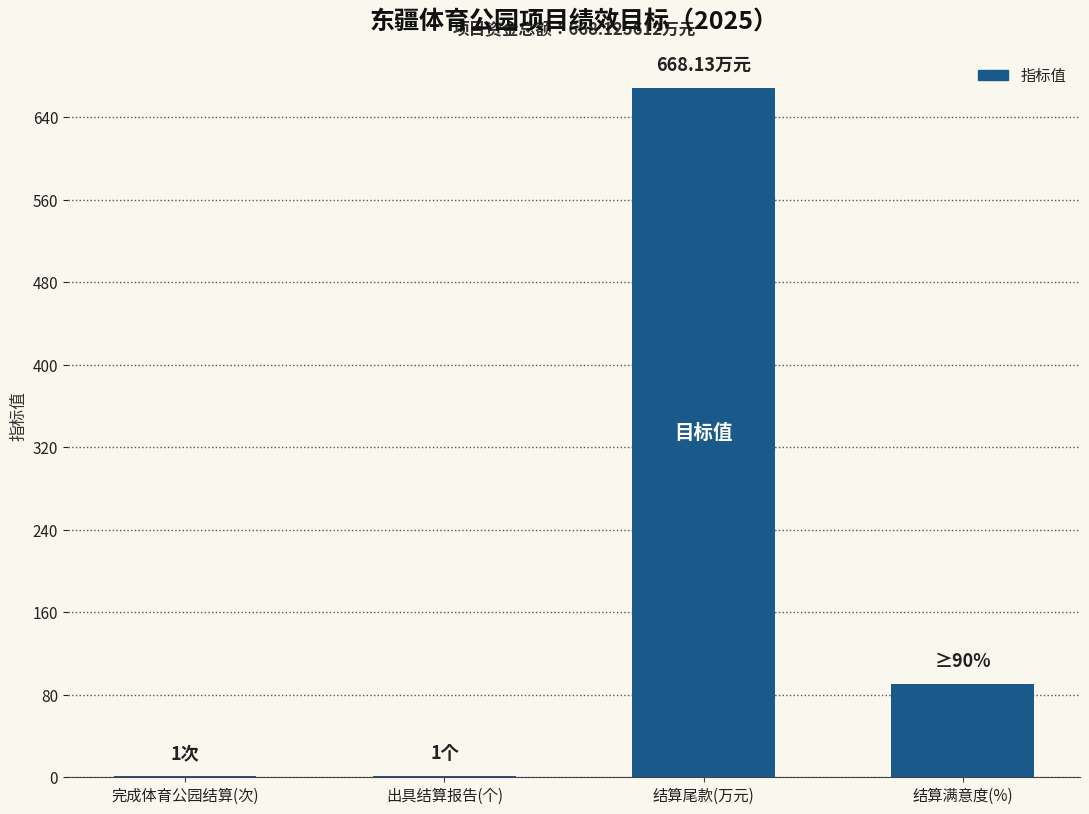

Reading left to right, extract all data points from this chart.

完成体育公园结算(次)=1.0	出具结算报告(个)=1.0	结算尾款(万元)=668.1	结算满意度(%)=90.0